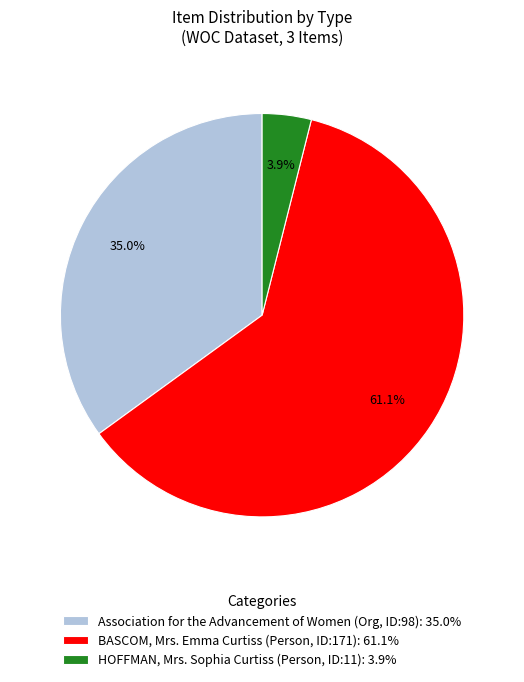

Which slice is the largest?

BASCOM, Mrs. Emma Curtiss (Person, ID:171): 61.1%